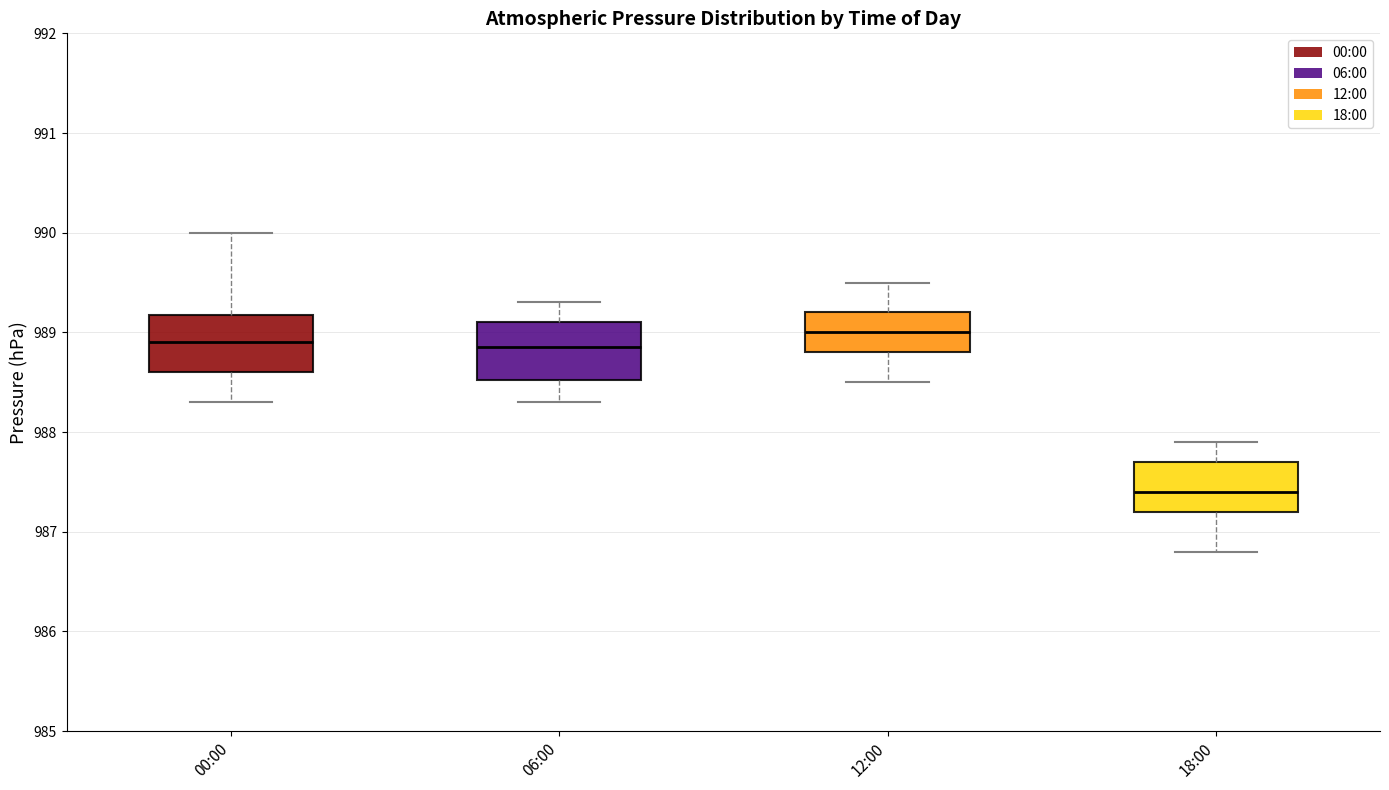

Where does the median line of the box for 00:00 sit on the y-axis? The values are not printed on the chart, so give them approximately, as read against the axis.

988.9